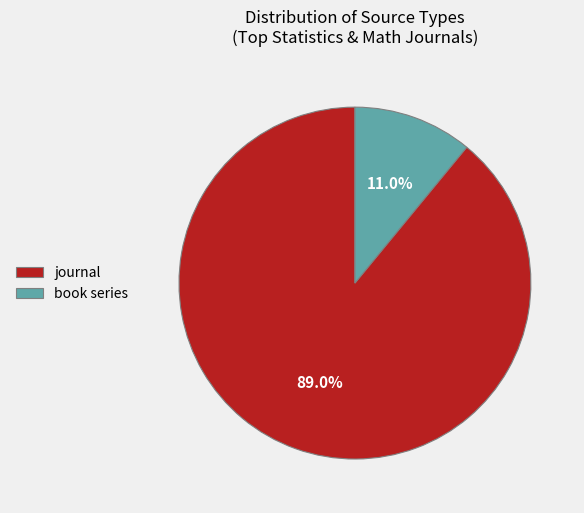

The book series slice represents 21% of the pie. True or false?

False